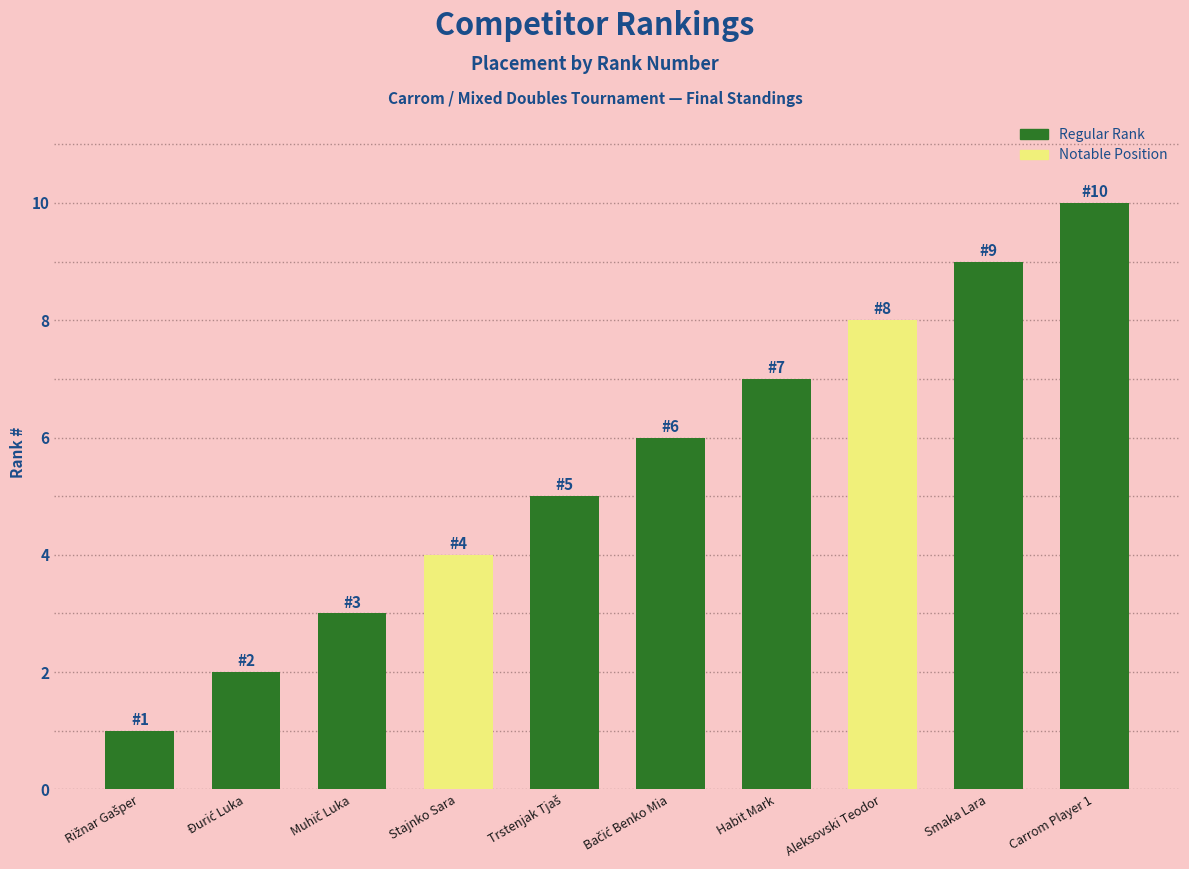

Is it true that the value at Habit Mark is 7?

True